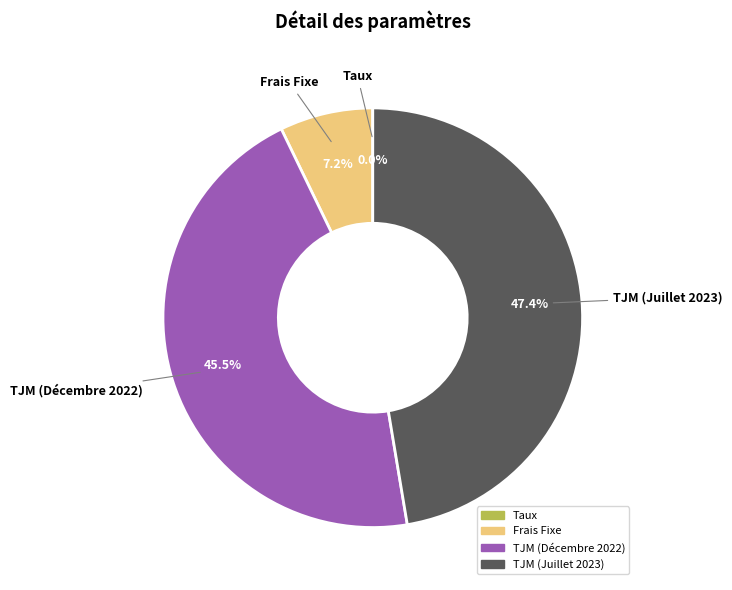

What is the total percentage of TJM (Juillet 2023) and Frais Fixe?

54.5%